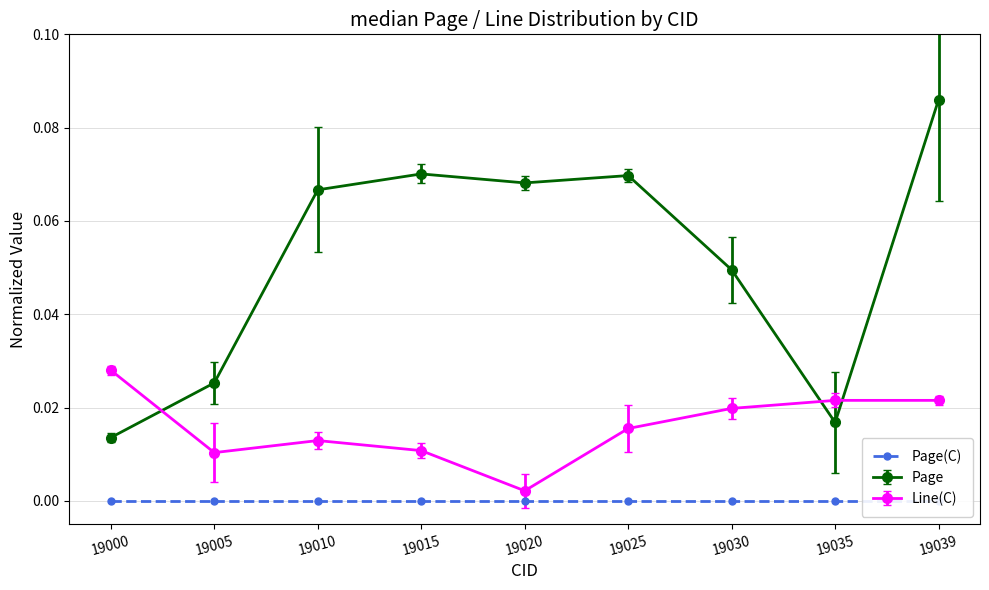

True or false: Line(C) and Page cross at least once.

True